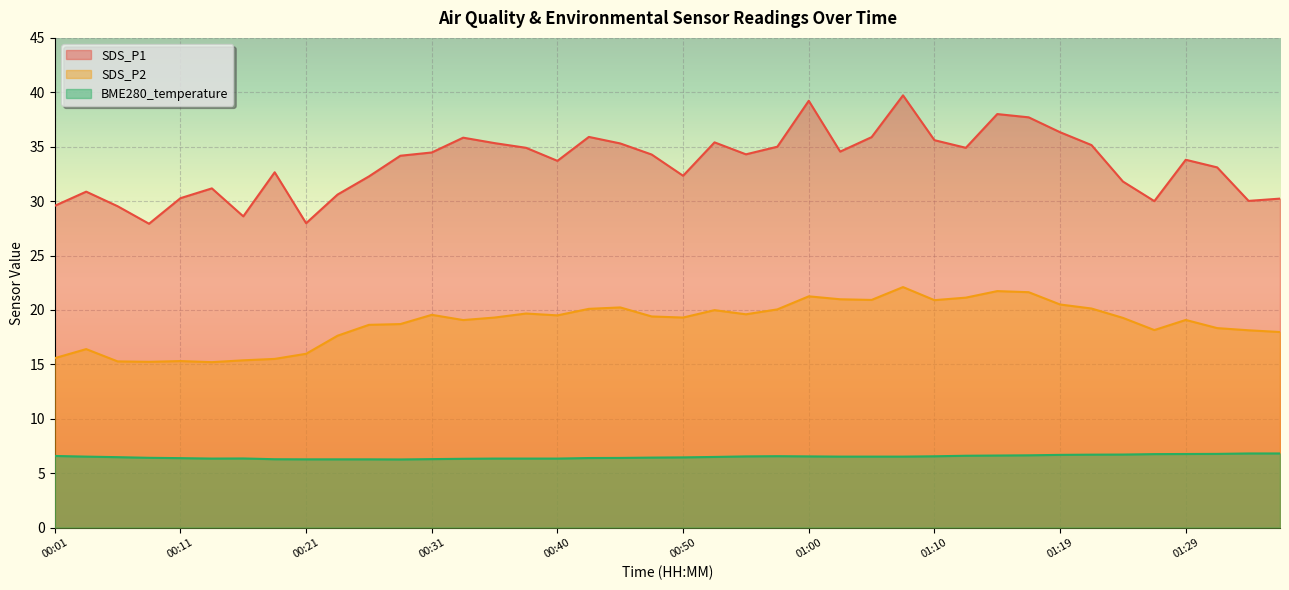

In SDS_P1, how many points are lower than both neighbors (excluding endpoints)?

10